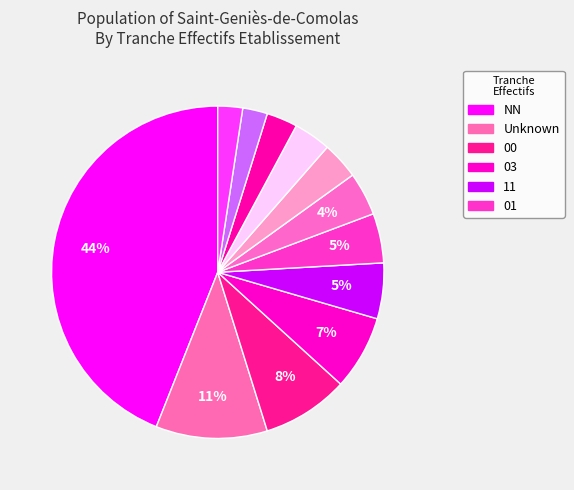

How many segments does this pie chart have?

12